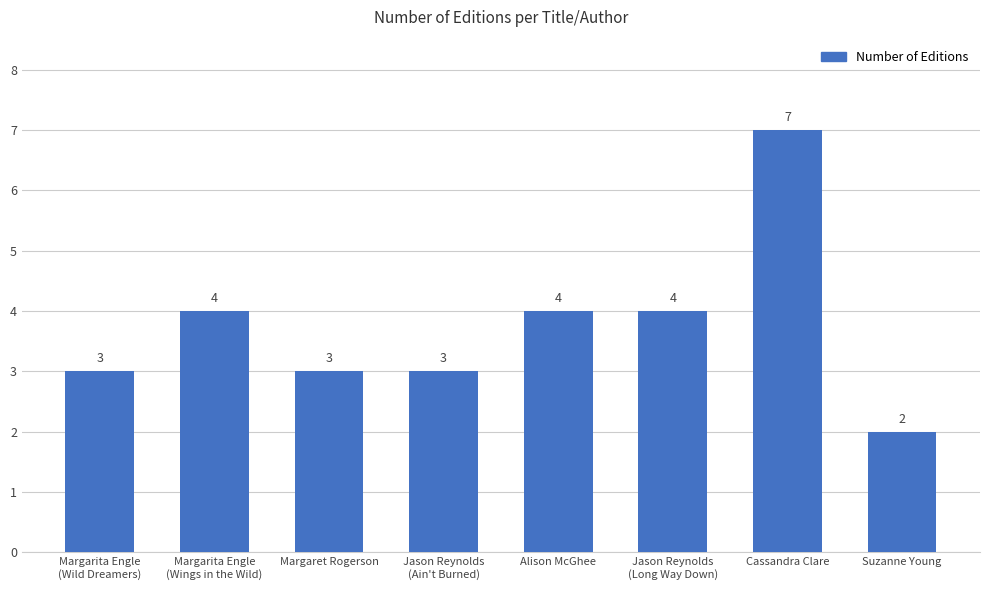

The chart shows a value of 3 at Jason Reynolds
(Ain't Burned). True or false?

True